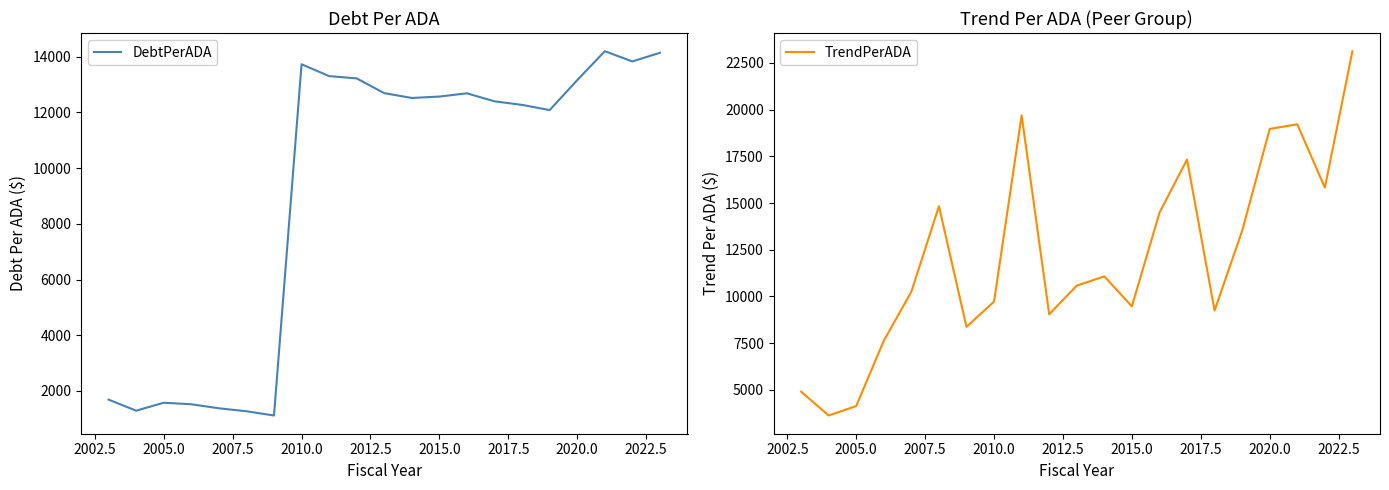

The value of DebtPerADA at 2010.0 is 13724.7. True or false?

True